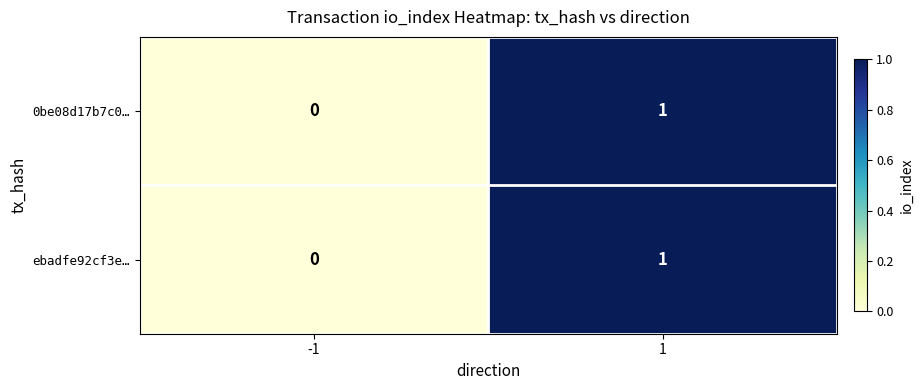

What is the total value across all series at 1?

2